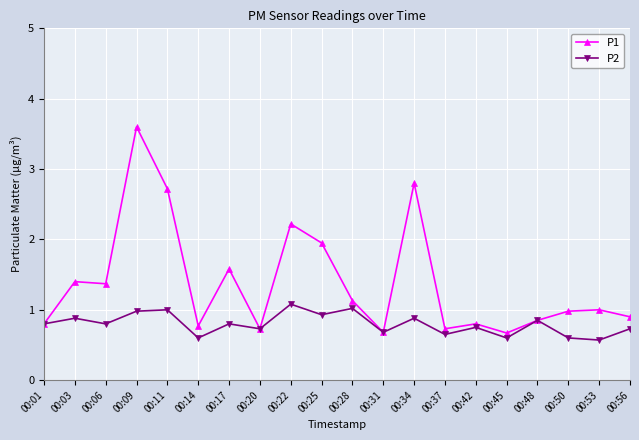

At which category does the chart reach its peak across all series?

00:09